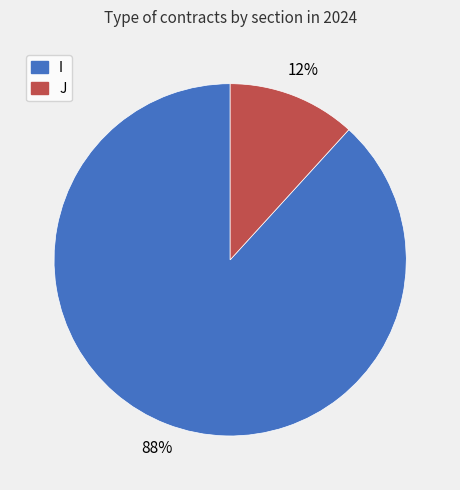

True or false: I accounts for 77% of the total.

False